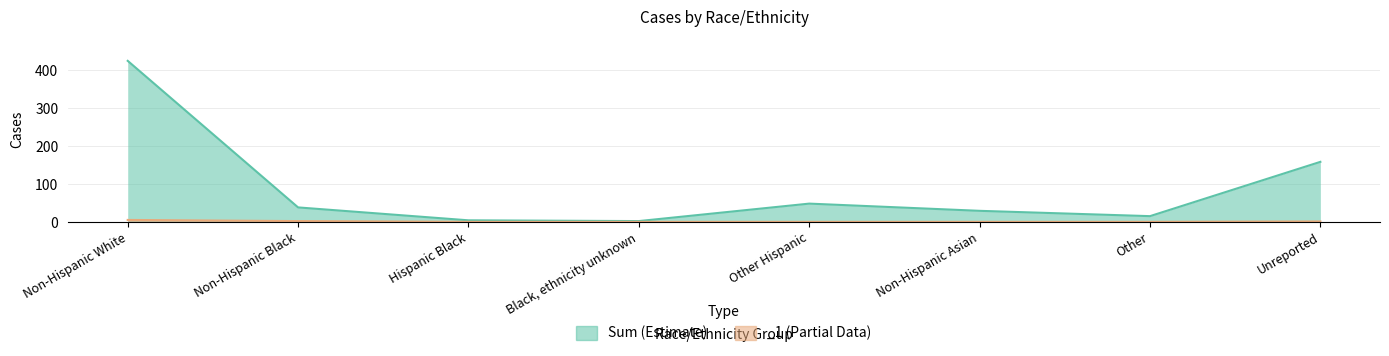

List the labels in order of value, smallest first.

Black, ethnicity unknown, Hispanic Black, Other, Non-Hispanic Asian, Non-Hispanic Black, Other Hispanic, Unreported, Non-Hispanic White